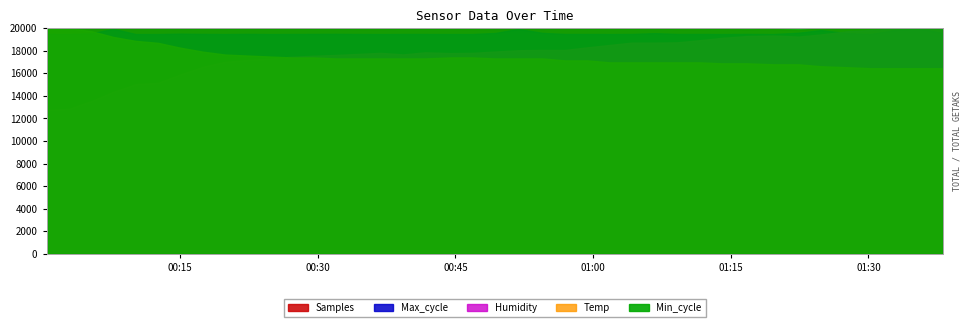

Reading right to left, list all the values displayed in this chart.

Samples: 2022/09/07 01:38:09=5047793.0	2022/09/07 01:35:21=5053090.0	2022/09/07 01:32:46=5052089.0	2022/09/07 01:30:11=5051625.0	2022/09/07 01:27:40=5055506.0	2022/09/07 01:24:48=5069855.0	2022/09/07 01:22:22=5026781.0	2022/09/07 01:19:38=5052133.0	2022/09/07 01:16:46=5042573.0	2022/09/07 01:14:01=5053902.0	2022/09/07 01:11:34=5049742.0	2022/09/07 01:09:09=5048192.0	2022/09/07 01:06:42=5066422.0	2022/09/07 01:04:14=5052329.0	2022/09/07 01:01:48=5062432.0	2022/09/07 00:59:23=5051885.0	2022/09/07 00:56:55=5053078.0	2022/09/07 00:54:29=5051798.0	2022/09/07 00:51:51=5052942.0	2022/09/07 00:49:20=5051335.0	2022/09/07 00:46:52=5048266.0	2022/09/07 00:44:27=5053045.0	2022/09/07 00:41:43=5054546.0	2022/09/07 00:39:18=5052982.0	2022/09/07 00:36:52=5049903.0	2022/09/07 00:34:27=5050249.0	2022/09/07 00:32:01=5052225.0	2022/09/07 00:29:36=5054001.0	2022/09/07 00:27:10=5065760.0	2022/09/07 00:24:45=5065221.0	2022/09/07 00:22:20=5056723.0	2022/09/07 00:19:54=5051210.0	2022/09/07 00:17:28=5052861.0	2022/09/07 00:15:03=5051040.0	2022/09/07 00:12:36=5053208.0	2022/09/07 00:10:10=5051448.0	2022/09/07 00:07:45=5053691.0	2022/09/07 00:05:19=5052379.0	2022/09/07 00:02:54=5046643.0	2022/09/07 00:00:28=5050241.0
Max_cycle: 2022/09/07 01:38:09=19999.0	2022/09/07 01:35:21=20447.0	2022/09/07 01:32:46=20267.0	2022/09/07 01:30:11=19912.0	2022/09/07 01:27:40=19996.0	2022/09/07 01:24:48=20268.0	2022/09/07 01:22:22=20030.0	2022/09/07 01:19:38=19912.0	2022/09/07 01:16:46=19924.0	2022/09/07 01:14:01=19912.0	2022/09/07 01:11:34=19921.0	2022/09/07 01:09:09=19920.0	2022/09/07 01:06:42=19992.0	2022/09/07 01:04:14=19919.0	2022/09/07 01:01:48=19913.0	2022/09/07 00:59:23=19921.0	2022/09/07 00:56:55=19920.0	2022/09/07 00:54:29=20020.0	2022/09/07 00:51:51=20376.0	2022/09/07 00:49:20=20011.0	2022/09/07 00:46:52=19913.0	2022/09/07 00:44:27=19913.0	2022/09/07 00:41:43=19917.0	2022/09/07 00:39:18=19917.0	2022/09/07 00:36:52=19913.0	2022/09/07 00:34:27=19917.0	2022/09/07 00:32:01=19932.0	2022/09/07 00:29:36=19924.0	2022/09/07 00:27:10=19917.0	2022/09/07 00:24:45=19913.0	2022/09/07 00:22:20=19928.0	2022/09/07 00:19:54=19913.0	2022/09/07 00:17:28=19924.0	2022/09/07 00:15:03=19947.0	2022/09/07 00:12:36=19912.0	2022/09/07 00:10:10=19913.0	2022/09/07 00:07:45=20386.0	2022/09/07 00:05:19=19972.0	2022/09/07 00:02:54=19913.0	2022/09/07 00:00:28=19924.0
Min_cycle: 2022/09/07 01:38:09=28.0	2022/09/07 01:35:21=28.0	2022/09/07 01:32:46=28.0	2022/09/07 01:30:11=28.0	2022/09/07 01:27:40=28.0	2022/09/07 01:24:48=28.0	2022/09/07 01:22:22=28.0	2022/09/07 01:19:38=28.0	2022/09/07 01:16:46=28.0	2022/09/07 01:14:01=28.0	2022/09/07 01:11:34=28.0	2022/09/07 01:09:09=28.0	2022/09/07 01:06:42=28.0	2022/09/07 01:04:14=28.0	2022/09/07 01:01:48=28.0	2022/09/07 00:59:23=28.0	2022/09/07 00:56:55=28.0	2022/09/07 00:54:29=28.0	2022/09/07 00:51:51=28.0	2022/09/07 00:49:20=28.0	2022/09/07 00:46:52=28.0	2022/09/07 00:44:27=28.0	2022/09/07 00:41:43=28.0	2022/09/07 00:39:18=28.0	2022/09/07 00:36:52=28.0	2022/09/07 00:34:27=28.0	2022/09/07 00:32:01=28.0	2022/09/07 00:29:36=28.0	2022/09/07 00:27:10=28.0	2022/09/07 00:24:45=28.0	2022/09/07 00:22:20=28.0	2022/09/07 00:19:54=28.0	2022/09/07 00:17:28=28.0	2022/09/07 00:15:03=28.0	2022/09/07 00:12:36=28.0	2022/09/07 00:10:10=28.0	2022/09/07 00:07:45=28.0	2022/09/07 00:05:19=28.0	2022/09/07 00:02:54=28.0	2022/09/07 00:00:28=28.0
Humidity: 2022/09/07 01:38:09=86.0	2022/09/07 01:35:21=85.9	2022/09/07 01:32:46=85.8	2022/09/07 01:30:11=85.3	2022/09/07 01:27:40=84.8	2022/09/07 01:24:48=83.6	2022/09/07 01:22:22=82.8	2022/09/07 01:19:38=83.2	2022/09/07 01:16:46=83.0	2022/09/07 01:14:01=82.3	2022/09/07 01:11:34=81.4	2022/09/07 01:09:09=80.6	2022/09/07 01:06:42=80.5	2022/09/07 01:04:14=80.5	2022/09/07 01:01:48=79.6	2022/09/07 00:59:23=78.7	2022/09/07 00:56:55=77.7	2022/09/07 00:54:29=77.7	2022/09/07 00:51:51=77.6	2022/09/07 00:49:20=77.1	2022/09/07 00:46:52=76.6	2022/09/07 00:44:27=76.5	2022/09/07 00:41:43=76.8	2022/09/07 00:39:18=76.0	2022/09/07 00:36:52=76.6	2022/09/07 00:34:27=76.2	2022/09/07 00:32:01=75.8	2022/09/07 00:29:36=75.5	2022/09/07 00:27:10=75.1	2022/09/07 00:24:45=74.4	2022/09/07 00:22:20=73.9	2022/09/07 00:19:54=73.2	2022/09/07 00:17:28=71.3	2022/09/07 00:15:03=68.4	2022/09/07 00:12:36=65.2	2022/09/07 00:10:10=64.7	2022/09/07 00:07:45=61.8	2022/09/07 00:05:19=58.2	2022/09/07 00:02:54=55.3	2022/09/07 00:00:28=54.8
Temp: 2022/09/07 01:38:09=19.0	2022/09/07 01:35:21=19.0	2022/09/07 01:32:46=19.0	2022/09/07 01:30:11=19.0	2022/09/07 01:27:40=19.1	2022/09/07 01:24:48=19.2	2022/09/07 01:22:22=19.4	2022/09/07 01:19:38=19.4	2022/09/07 01:16:46=19.5	2022/09/07 01:14:01=19.5	2022/09/07 01:11:34=19.6	2022/09/07 01:09:09=19.6	2022/09/07 01:06:42=19.6	2022/09/07 01:04:14=19.6	2022/09/07 01:01:48=19.6	2022/09/07 00:59:23=19.8	2022/09/07 00:56:55=19.8	2022/09/07 00:54:29=20.0	2022/09/07 00:51:51=20.0	2022/09/07 00:49:20=20.0	2022/09/07 00:46:52=20.1	2022/09/07 00:44:27=20.1	2022/09/07 00:41:43=20.0	2022/09/07 00:39:18=20.0	2022/09/07 00:36:52=20.0	2022/09/07 00:34:27=20.0	2022/09/07 00:32:01=20.0	2022/09/07 00:29:36=20.1	2022/09/07 00:27:10=20.1	2022/09/07 00:24:45=20.2	2022/09/07 00:22:20=20.3	2022/09/07 00:19:54=20.4	2022/09/07 00:17:28=20.7	2022/09/07 00:15:03=21.1	2022/09/07 00:12:36=21.6	2022/09/07 00:10:10=21.8	2022/09/07 00:07:45=22.2	2022/09/07 00:05:19=22.8	2022/09/07 00:02:54=23.1	2022/09/07 00:00:28=23.0